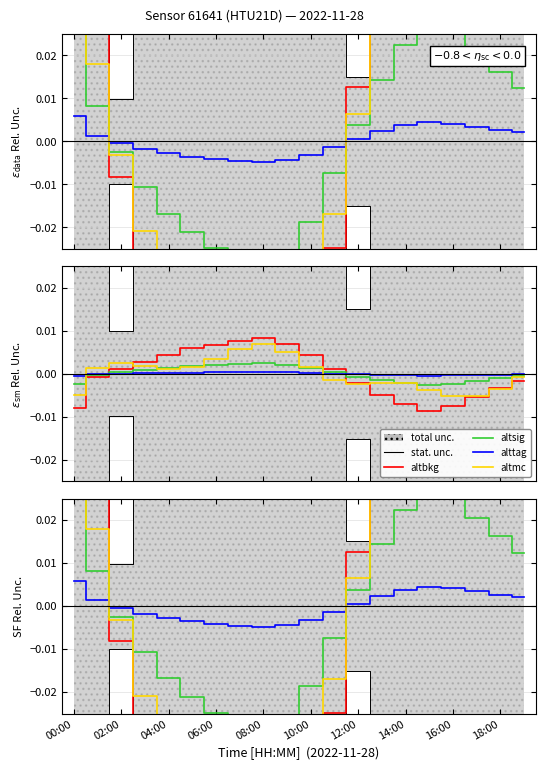

What is the minimum value shown in the chart?

-0.1